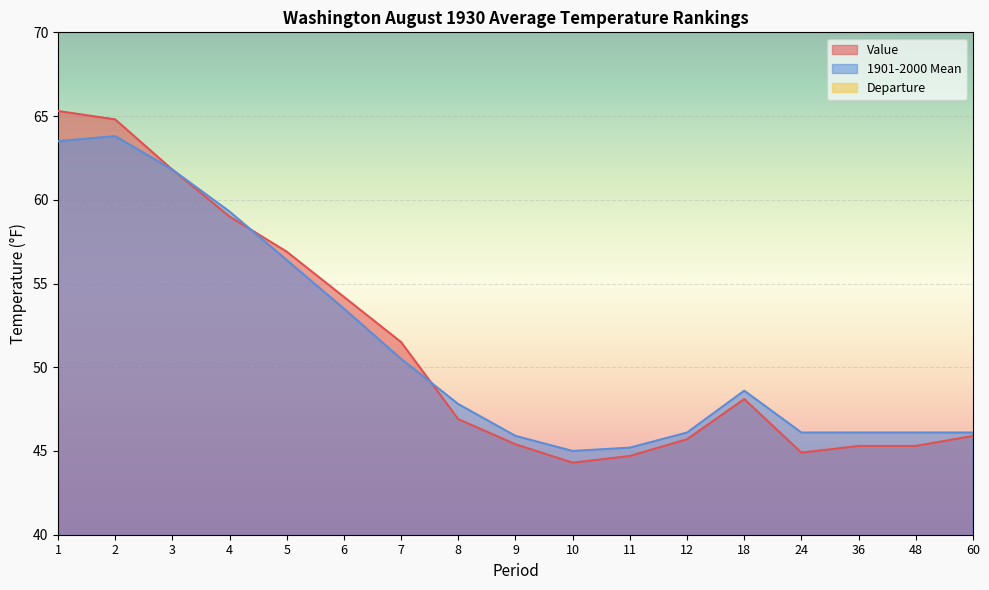

Is the value of Departure at 4 greater than the value of Value at 12?

No